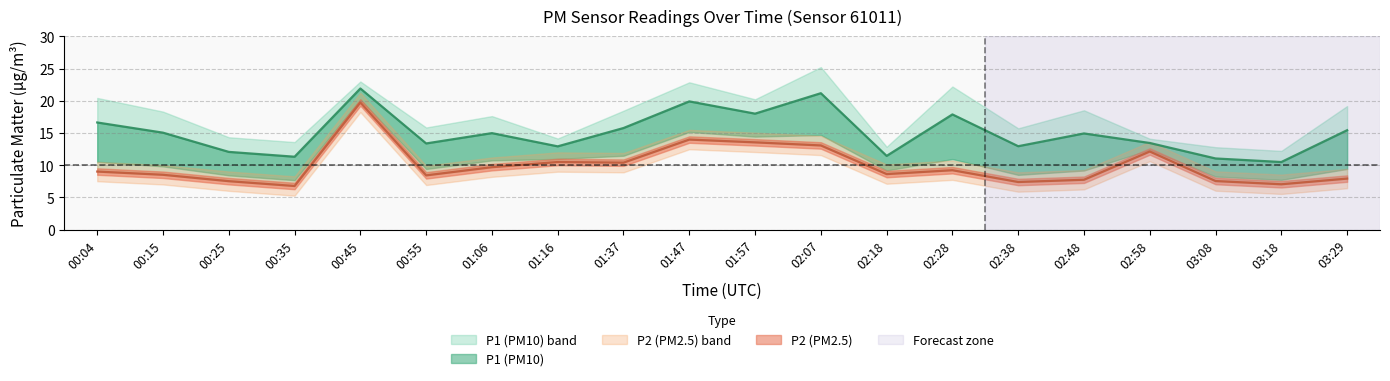

What is the smallest value displayed?

6.8